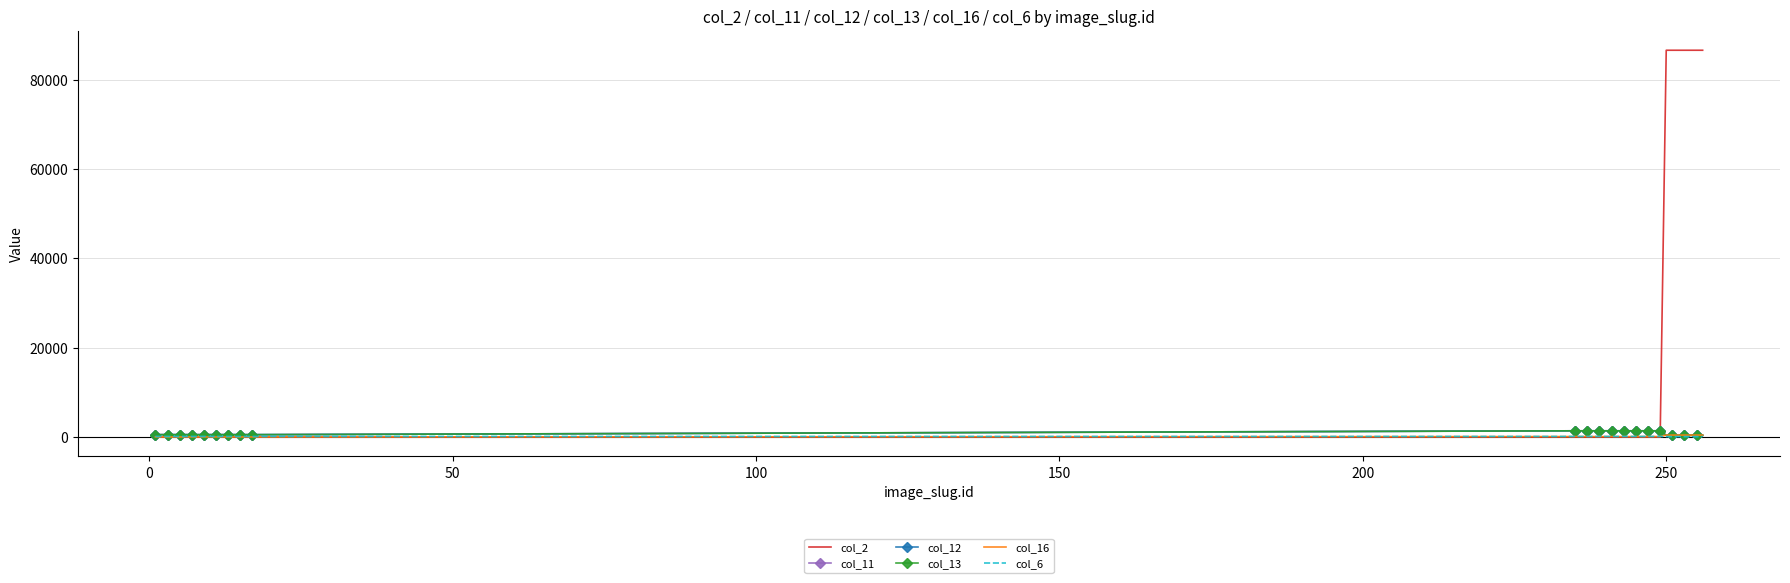

At which label does col_6 reach its minimum?

250